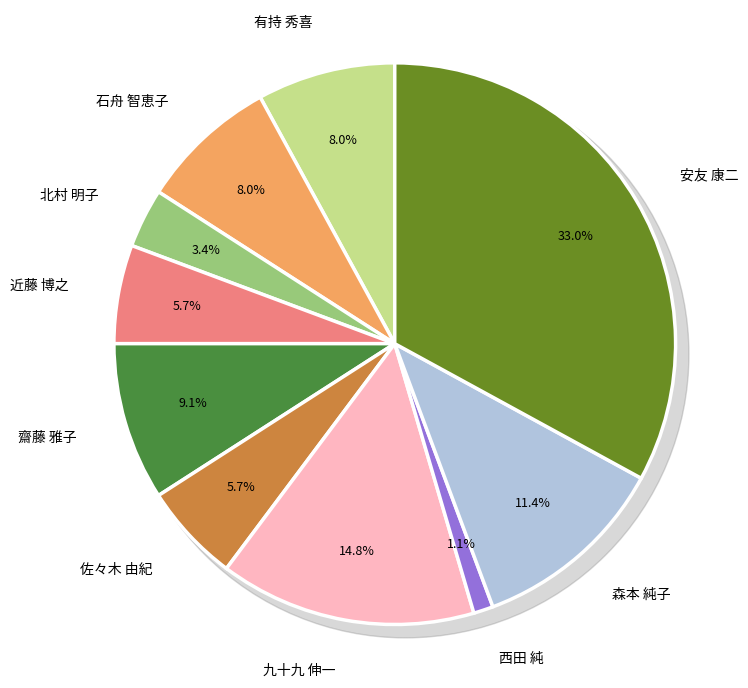

What is the ratio of the value at 有持 秀喜 to the value at 北村 明子?

2.3